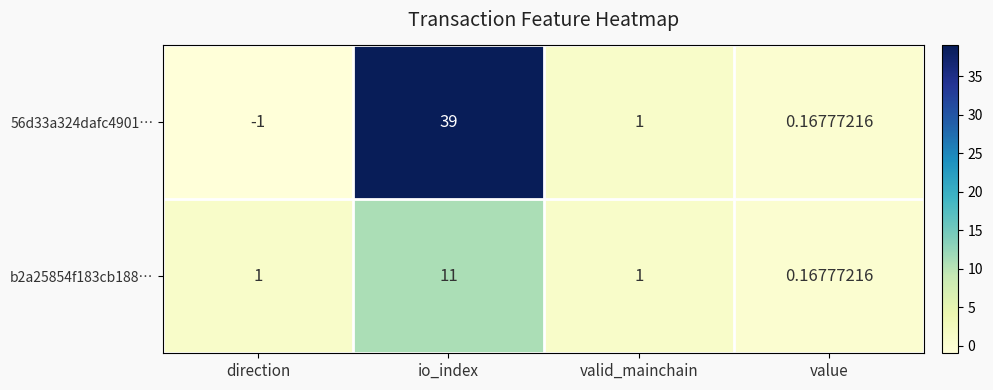

At which category is the sum across all series the highest?

io_index